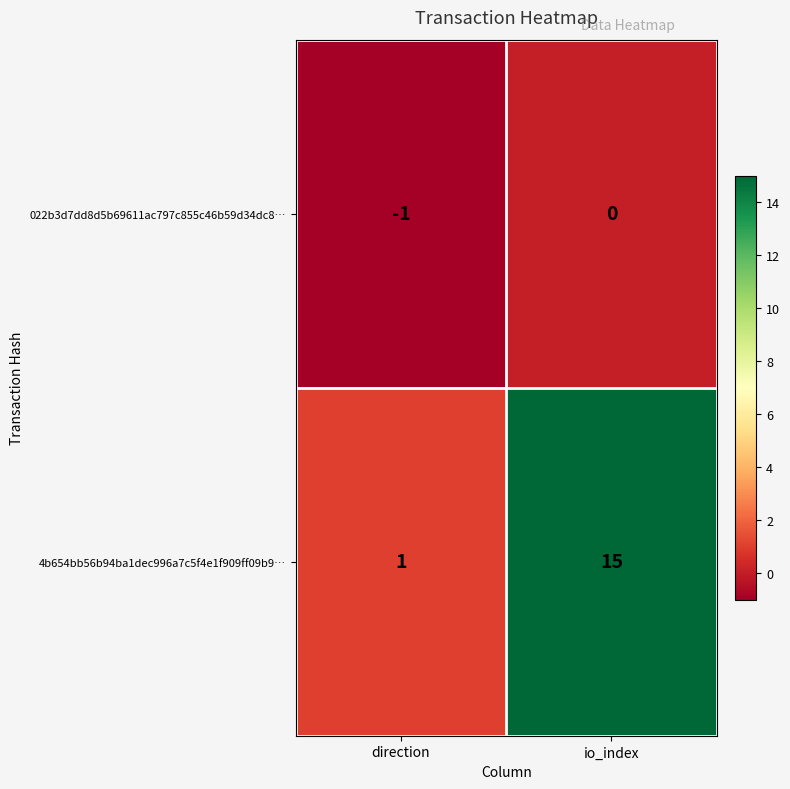

The value of 022b3d7dd8d5b69611ac797c855c46b59d34dc8… at io_index is 0. True or false?

True